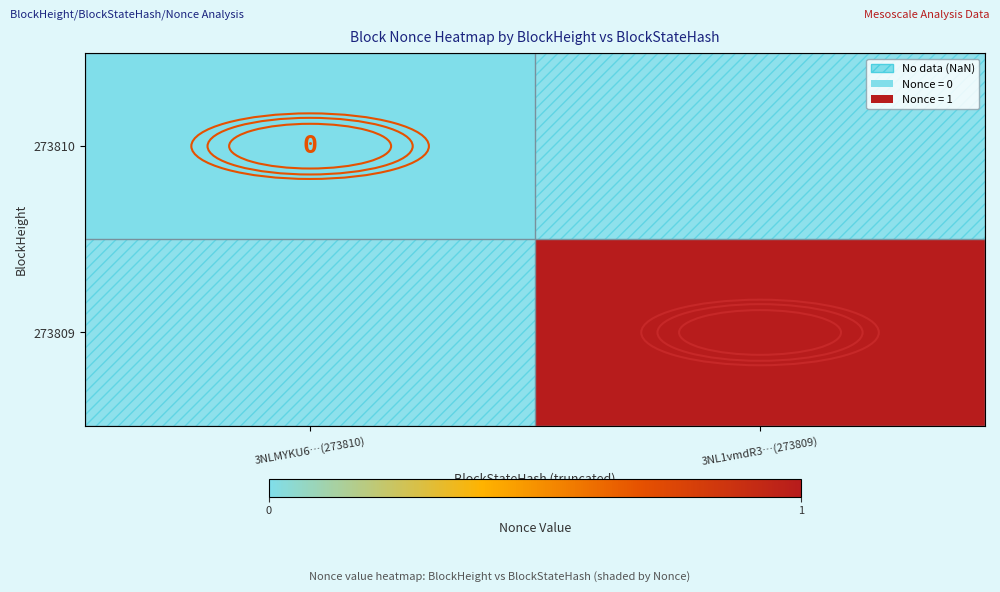

The value of 273809 at 3NL1vmdR3…(273809) is 2. True or false?

False